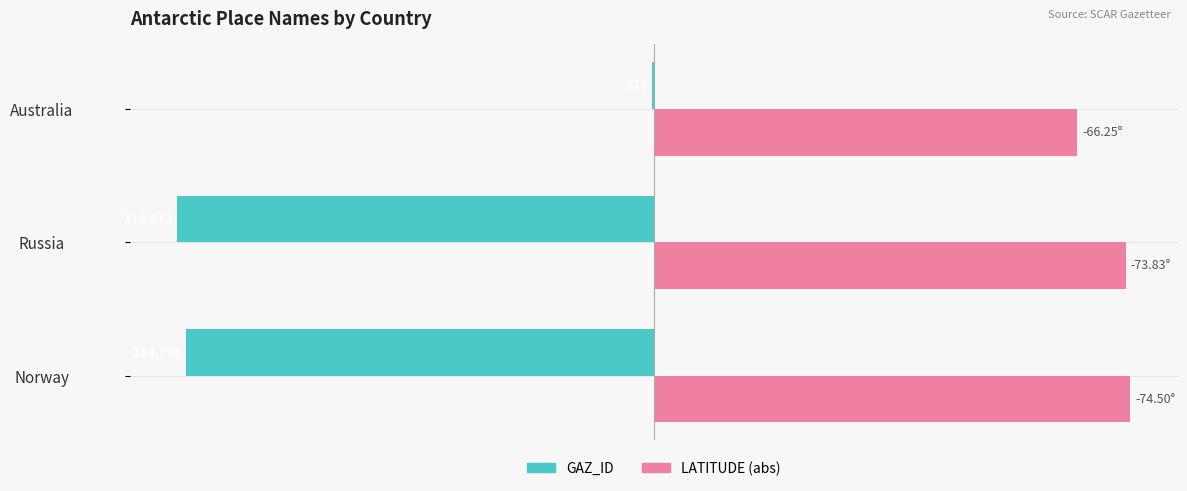

What are all the series names shown in the legend?

GAZ_ID, LATITUDE (abs)